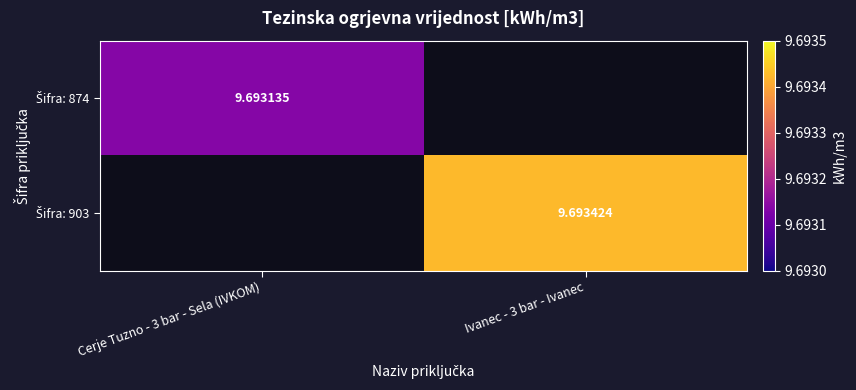

Which series has the largest range (max minus min)?

Šifra: 874